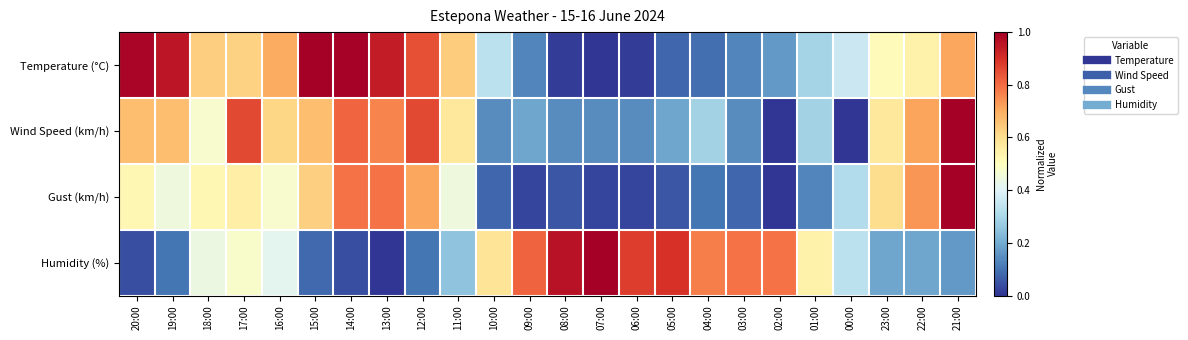

Which has a higher value, 12:00 or 20:00?

20:00